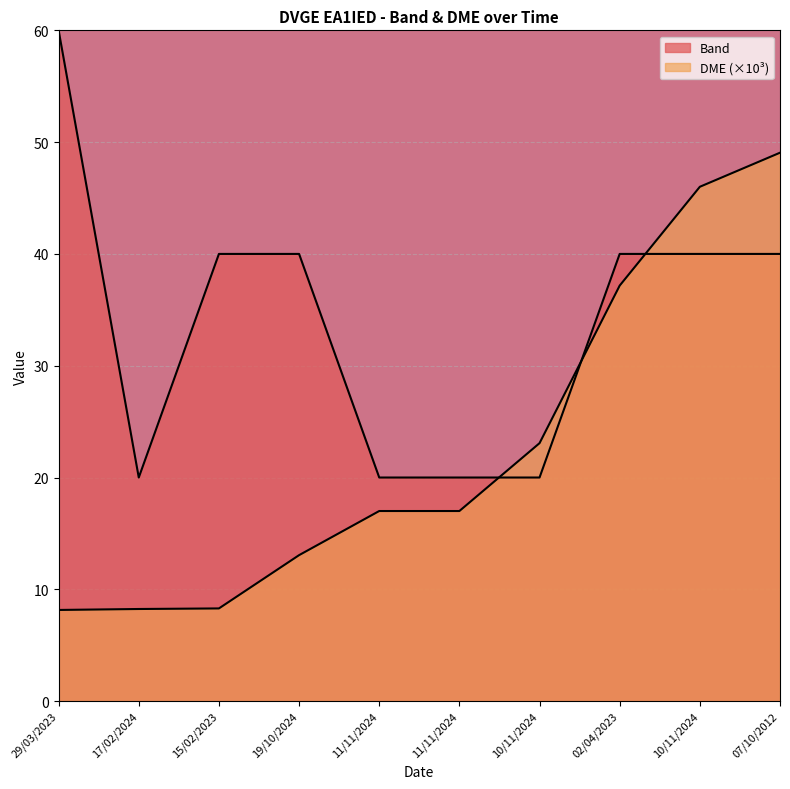

At which label does Band first exceed 40?

29/03/2023